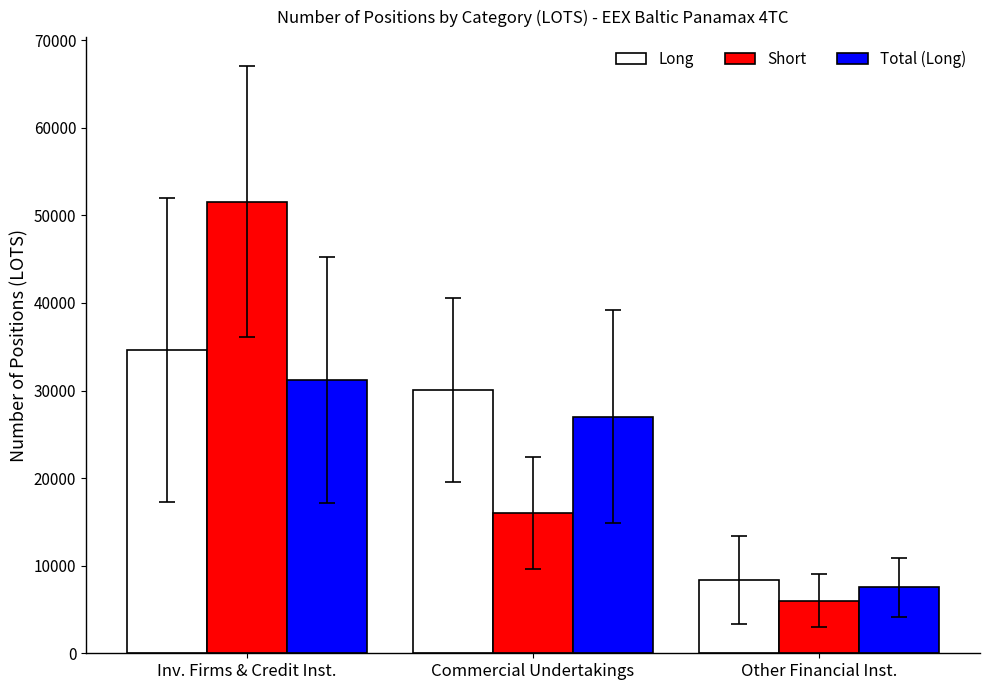

At Other Financial Inst., list the series in order from smallest to largest.

Short, Total (Long), Long